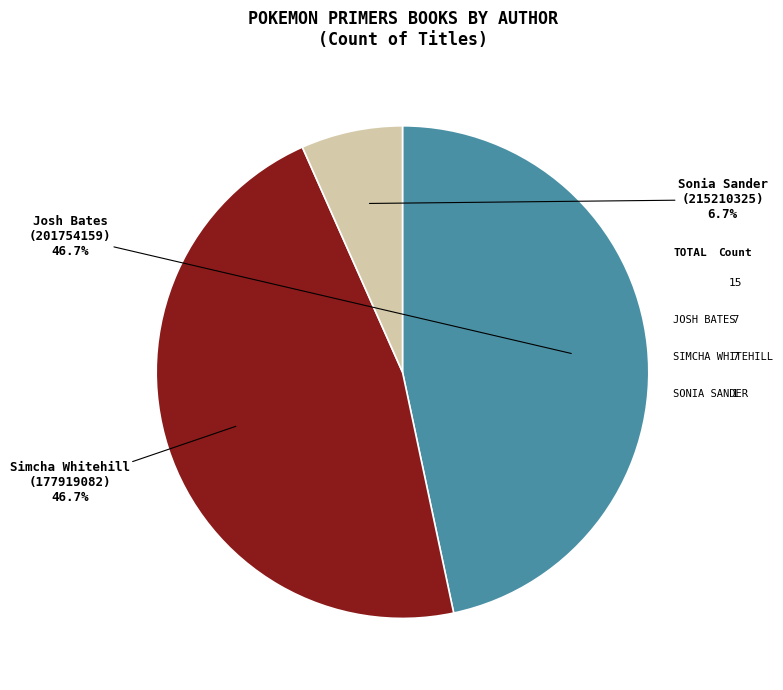

What percentage is NOT represented by Josh Bates (201754159)?

53.3%